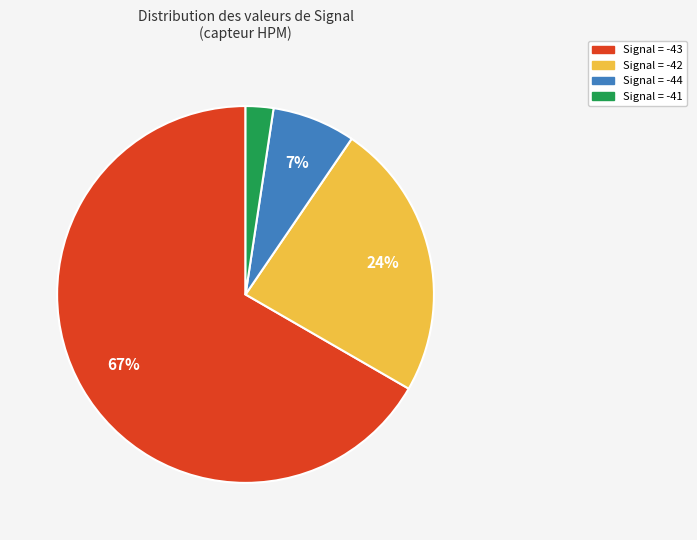

Count the number of slices in the pie.

4